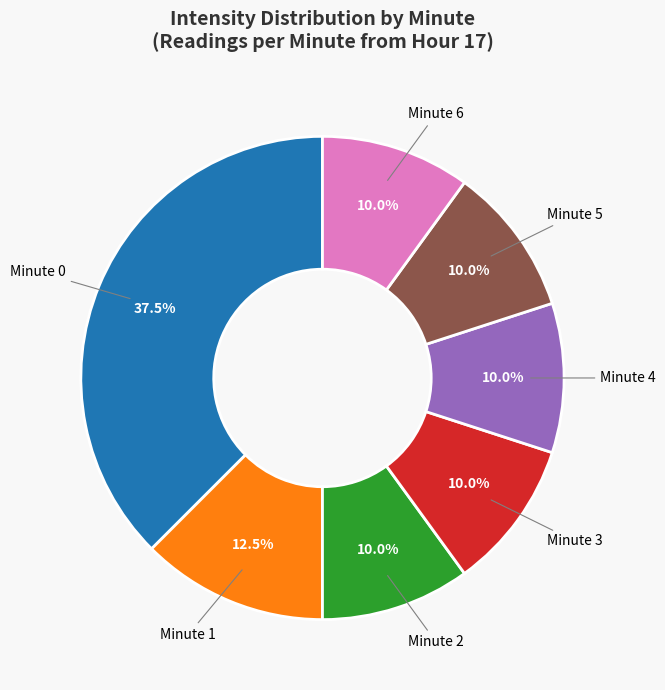

Is there any slice that represents more than half of the pie?

No